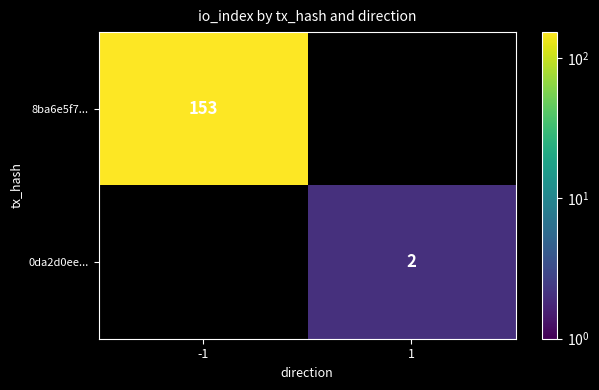

Is the value of 0da2d0ee... at -1 greater than the value of 8ba6e5f7... at -1?

No